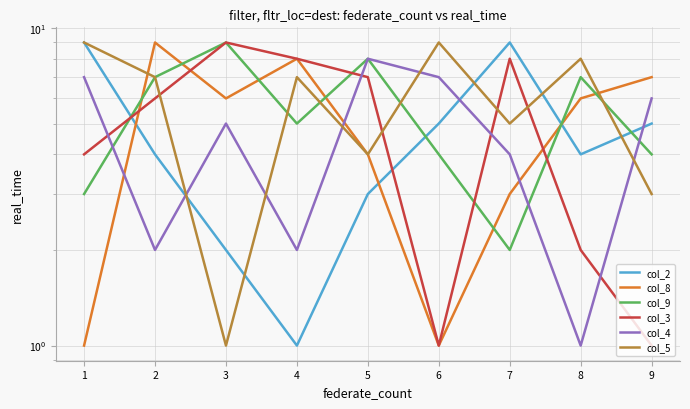

At which category does the chart reach its minimum across all series?

4